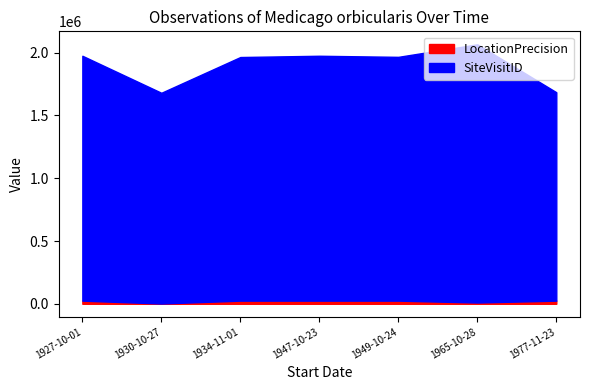

What are all the series names shown in the legend?

LocationPrecision, SiteVisitID